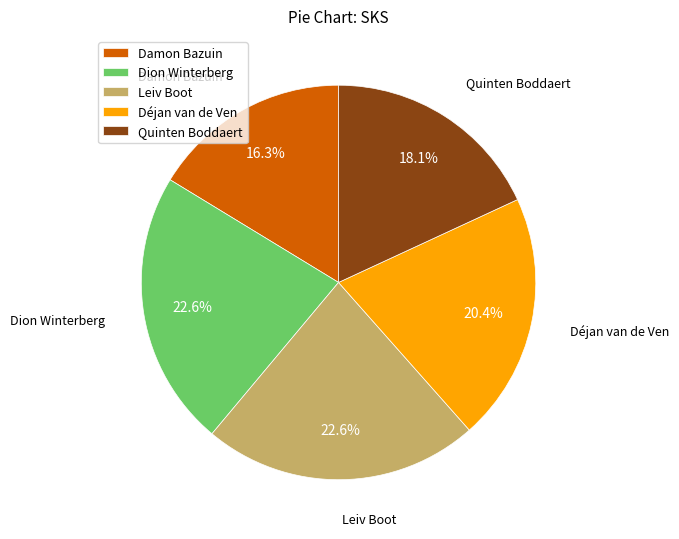

To the nearest percent, what is the average slice percentage?

20%